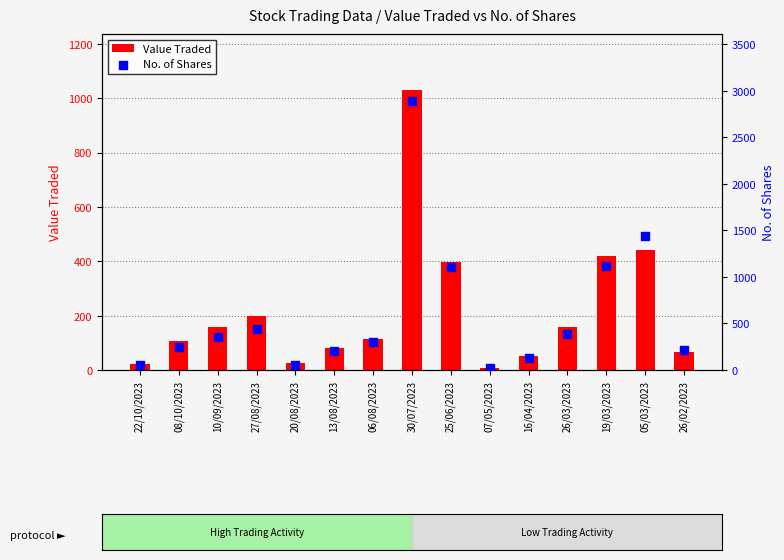

What is the total value across all series at 26/02/2023?

280